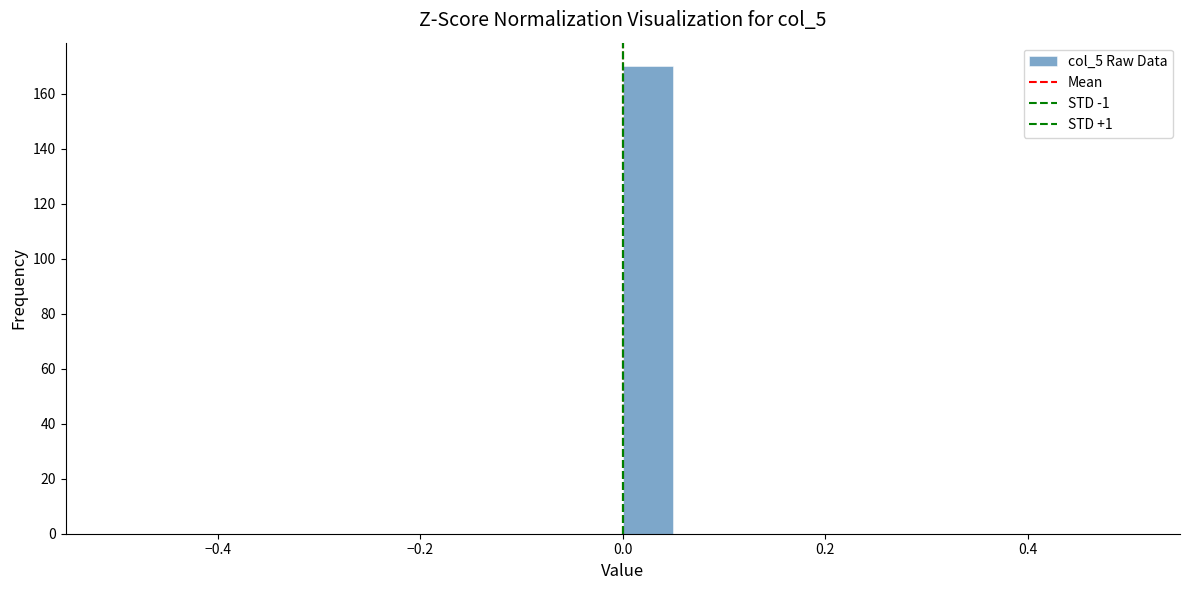

Read against the x-axis, roughly where is the centre of the tallest bar?

0.02